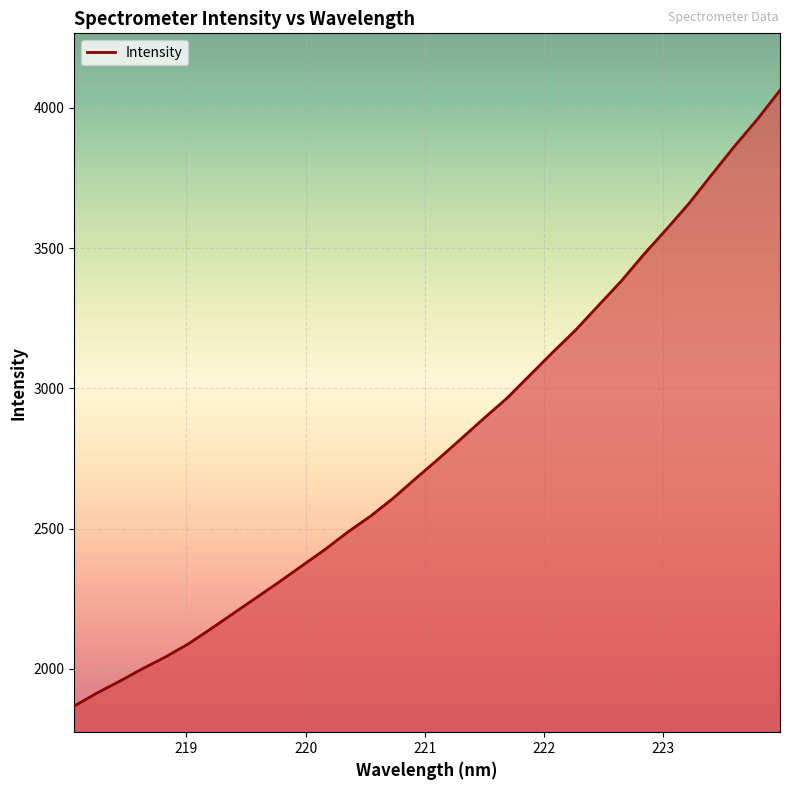

How many lines are shown in the chart?

1